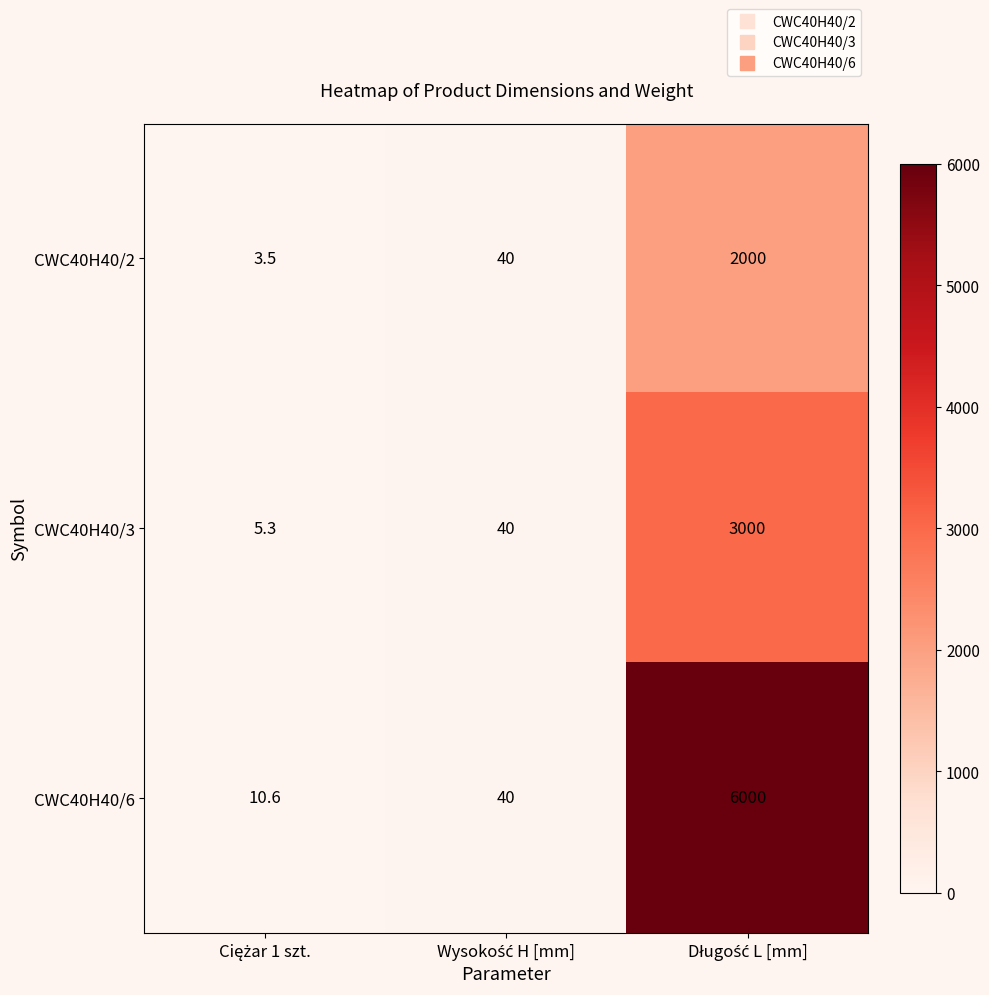

Rank the series by their average value, from lowest to highest.

CWC40H40/2, CWC40H40/3, CWC40H40/6